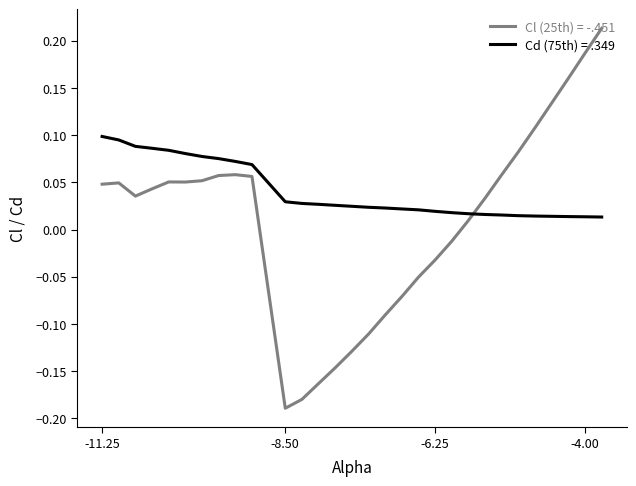

True or false: Cd (75th) = .349 and Cl (25th) = -.451 intersect in this chart.

True